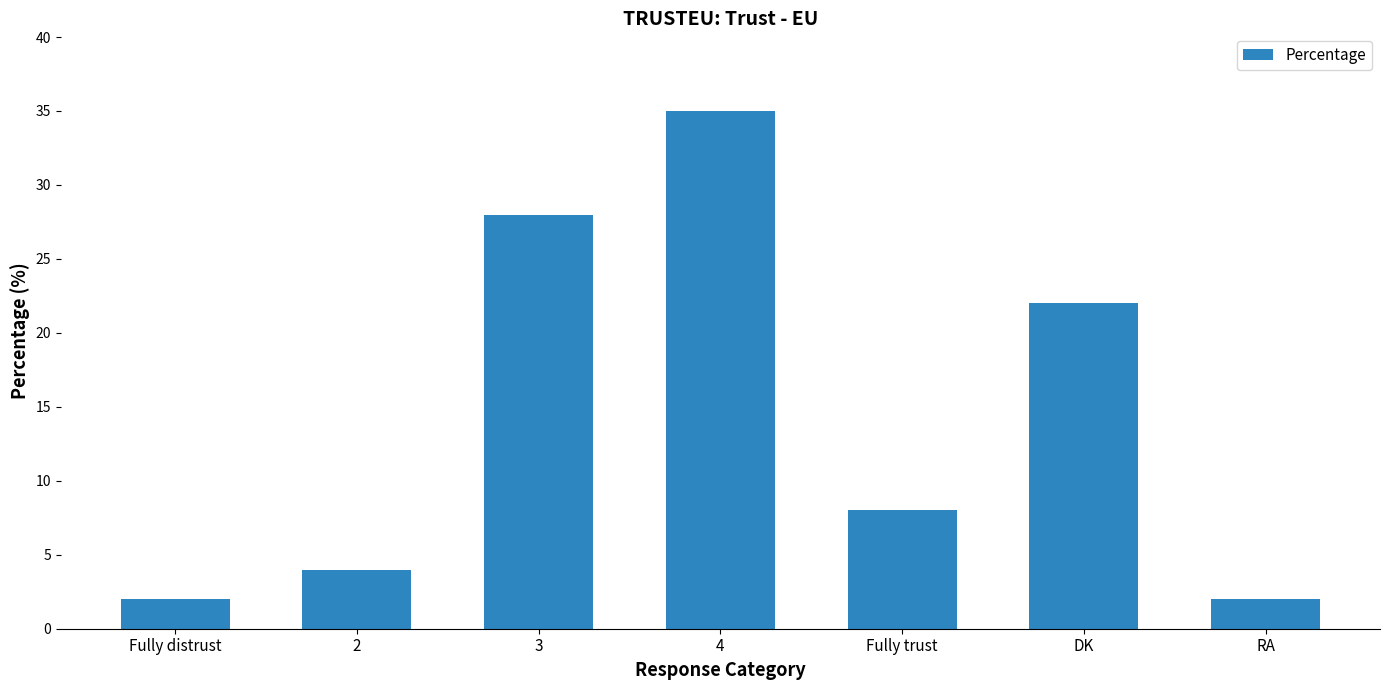

How many bars are there in total?

7